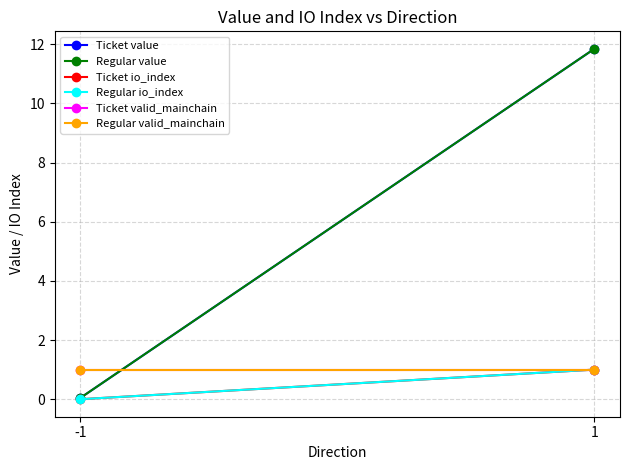

Which label corresponds to the largest value in the chart?

1